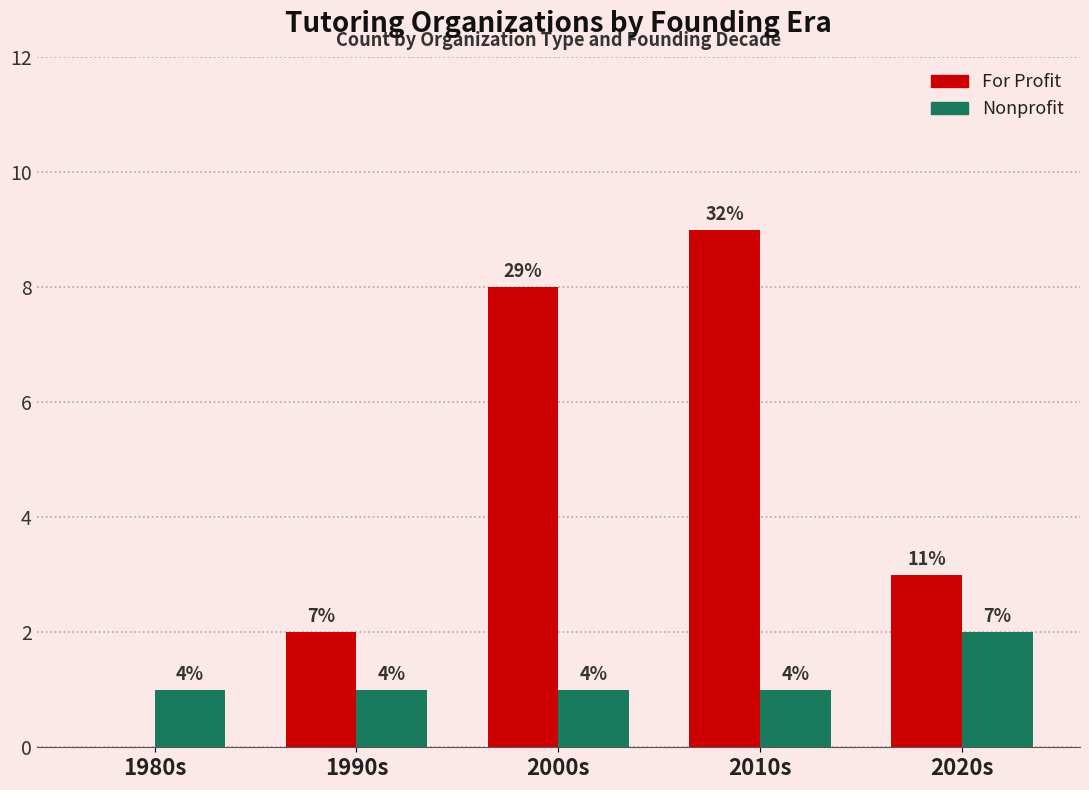

Reading left to right, extract all data points from this chart.

For Profit: 1980s=0	1990s=2	2000s=8	2010s=9	2020s=3
Nonprofit: 1980s=1	1990s=1	2000s=1	2010s=1	2020s=2